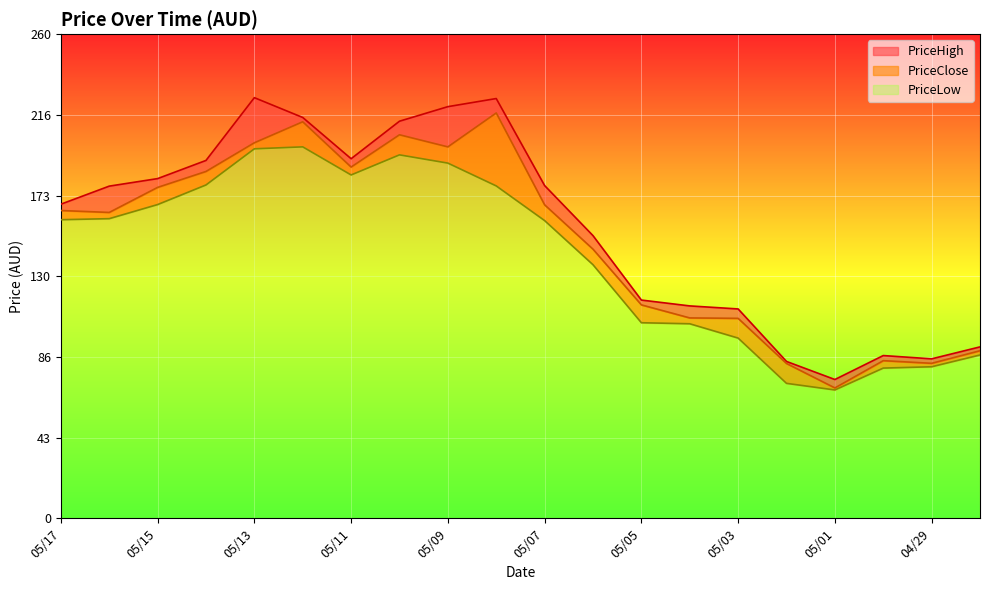

What is the maximum value for PriceLow?

199.5